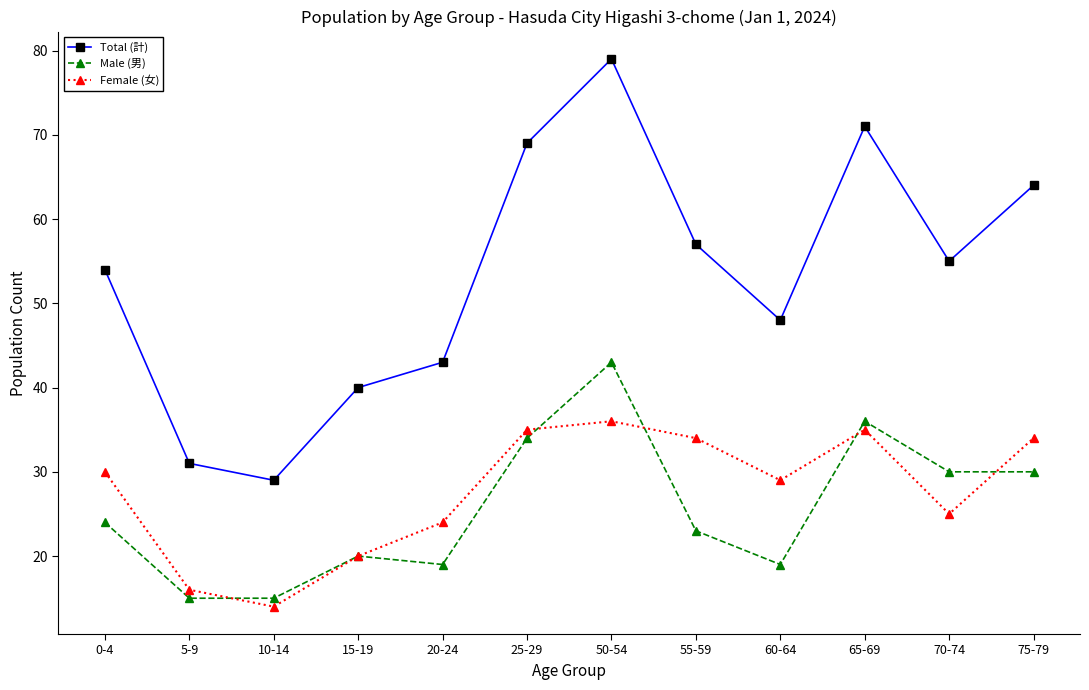

At which category does Female (女) reach its first local peak?

50-54